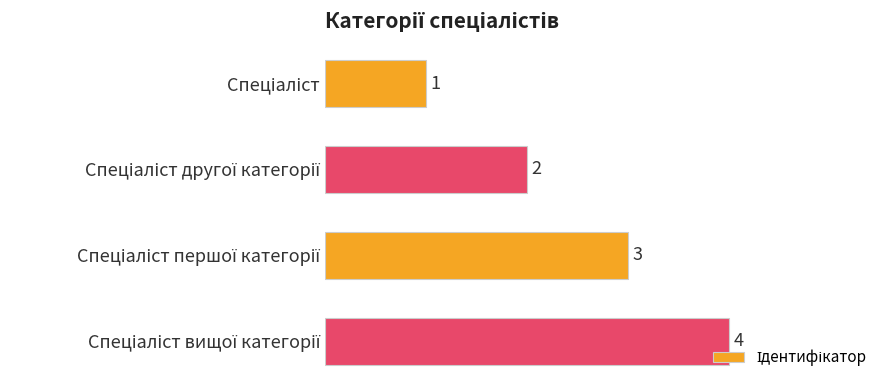

What is the sum of all values?

10